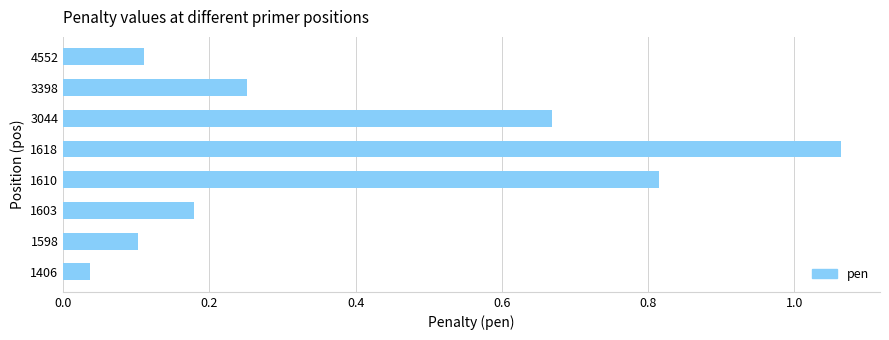

How many bars are there in total?

8